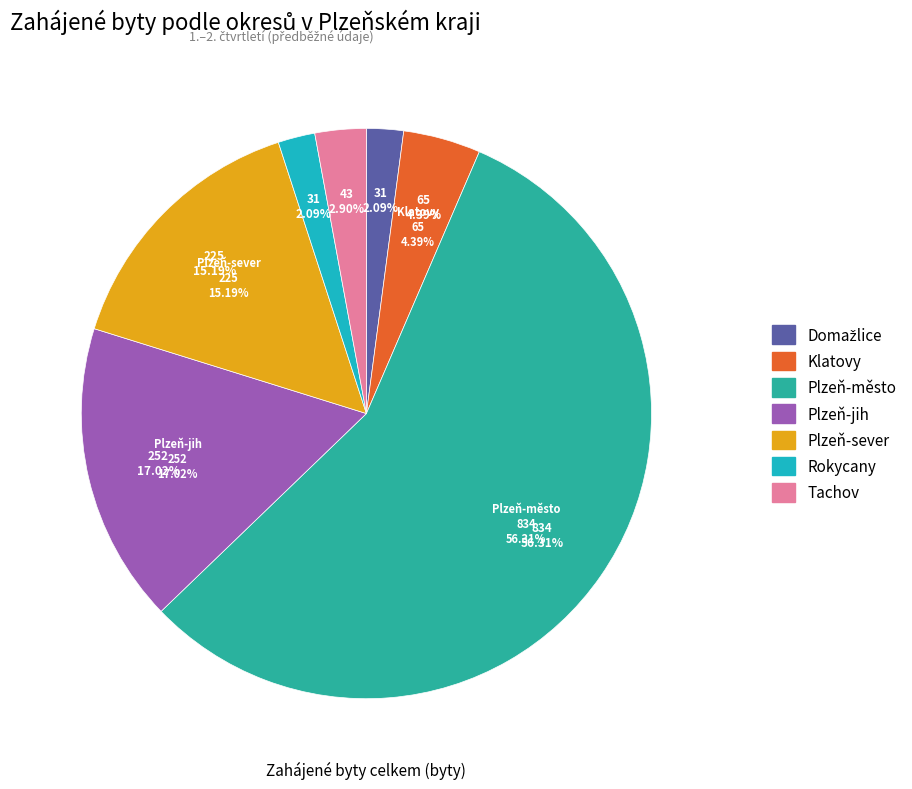

Does Tachov account for over 50% of the chart?

No